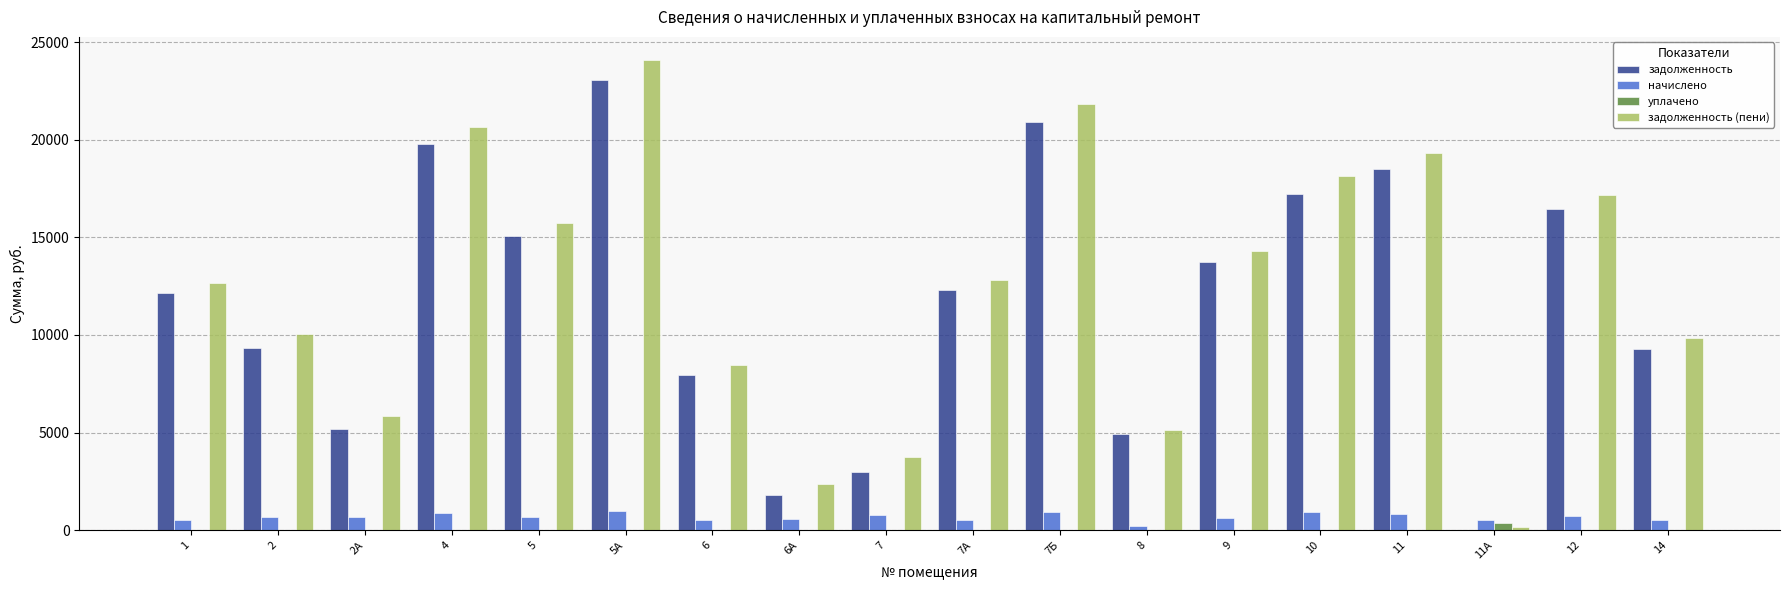

What is the sum of all начислено values?

12094.4